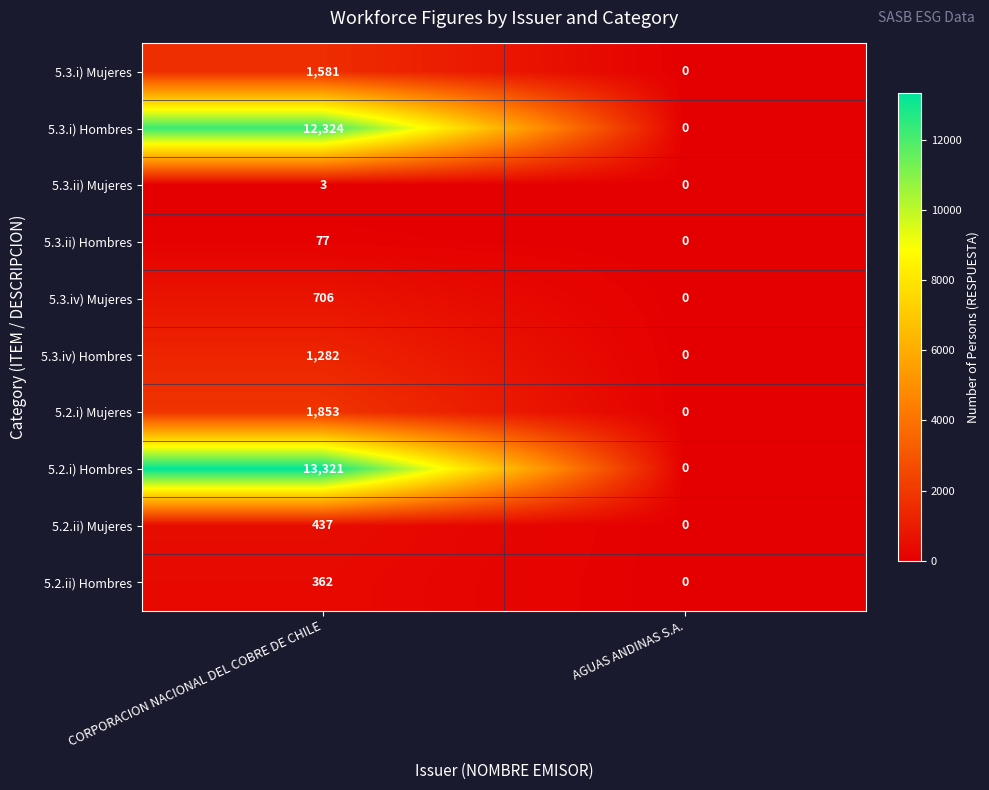

Where is 5.3.ii) Hombres nearest to the value 38?

AGUAS ANDINAS S.A.